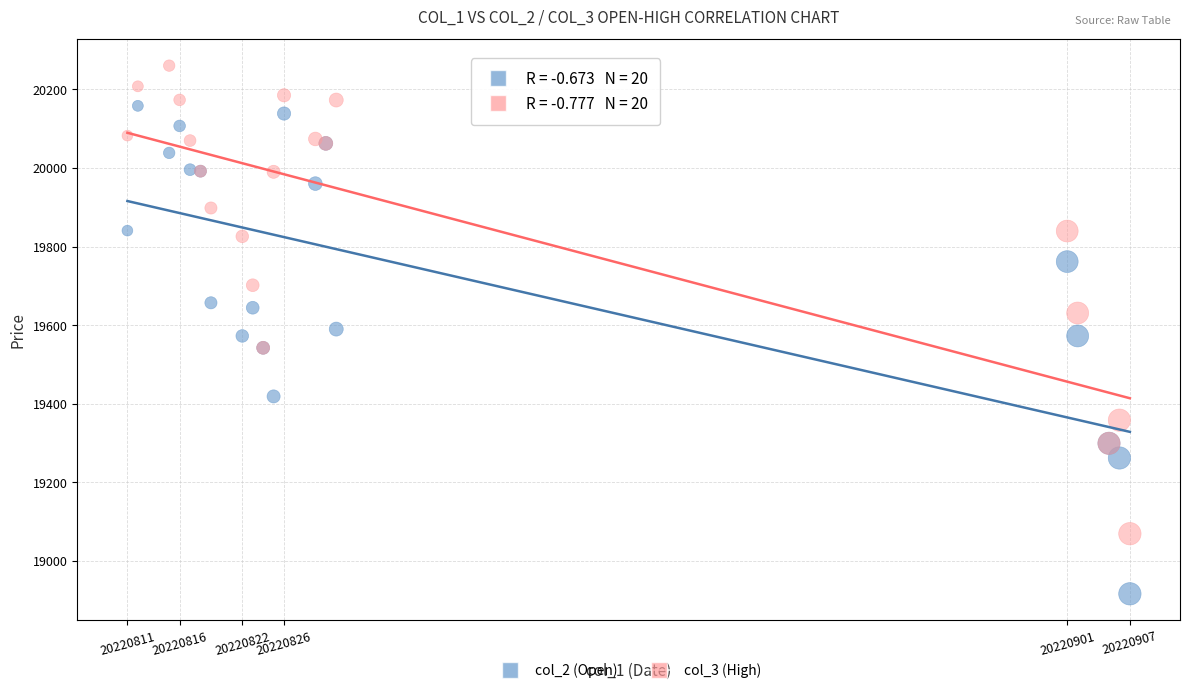

What are all the series names shown in the legend?

col_2 (Open), col_3 (High)